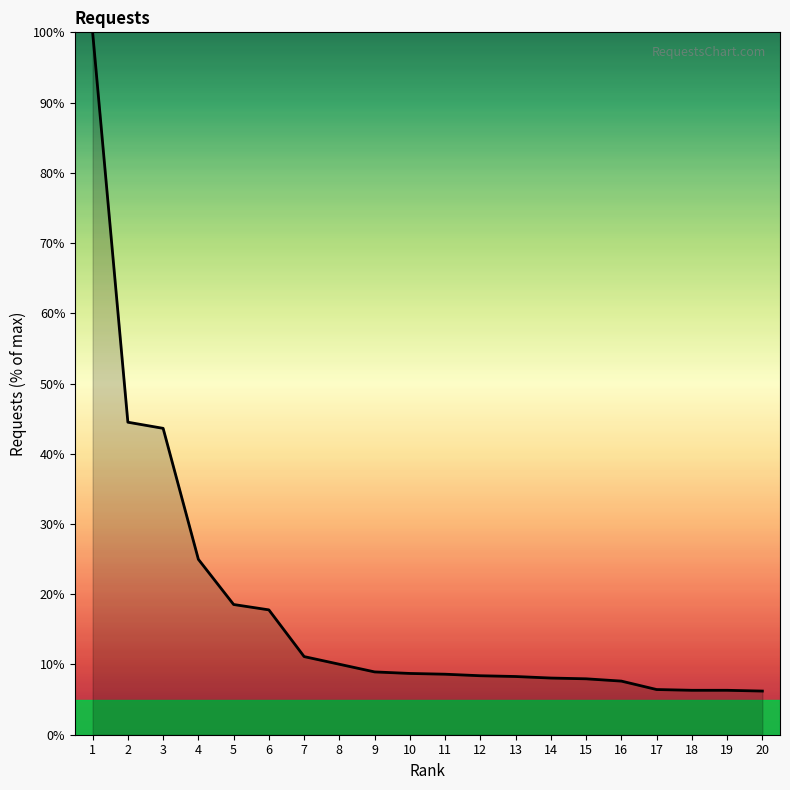

How many lines are shown in the chart?

1